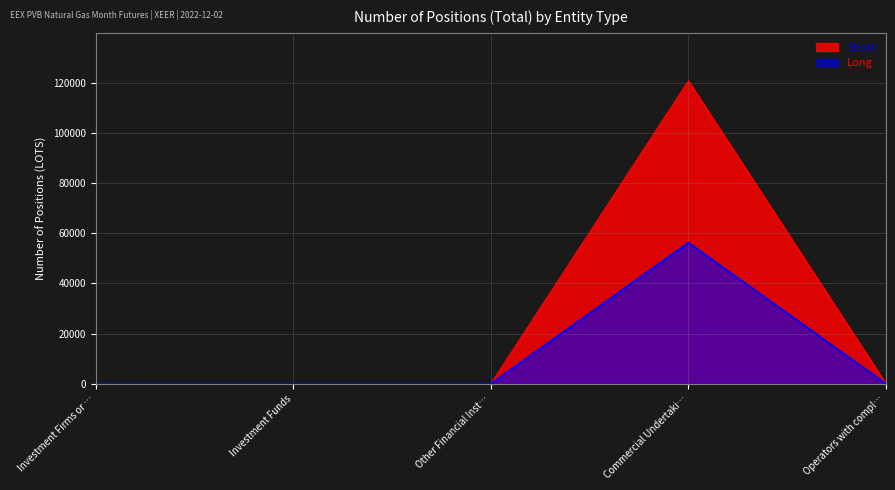

What is the sum of all Long values?

56262